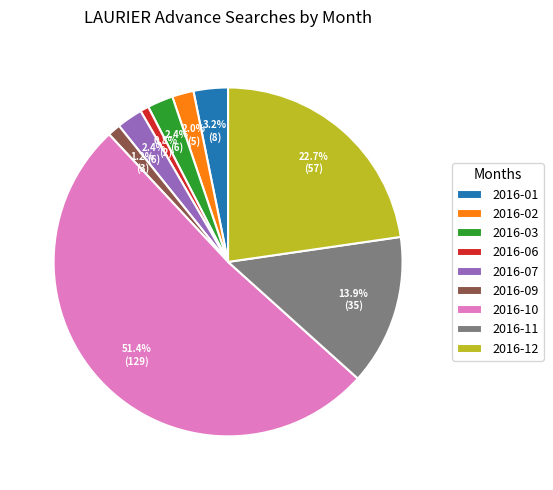

How much of the chart is everything except 2016-06?

99.2%